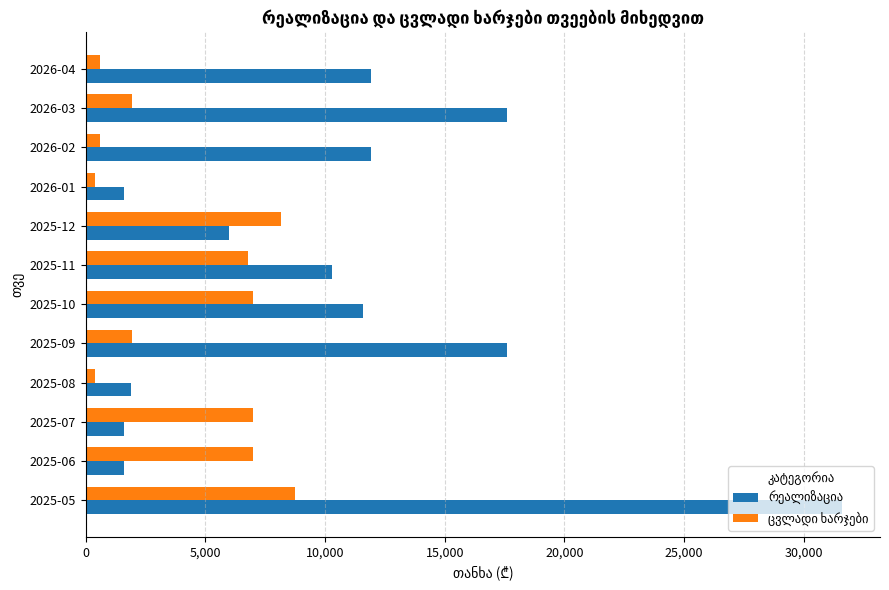

Count the number of data series in this chart.

2